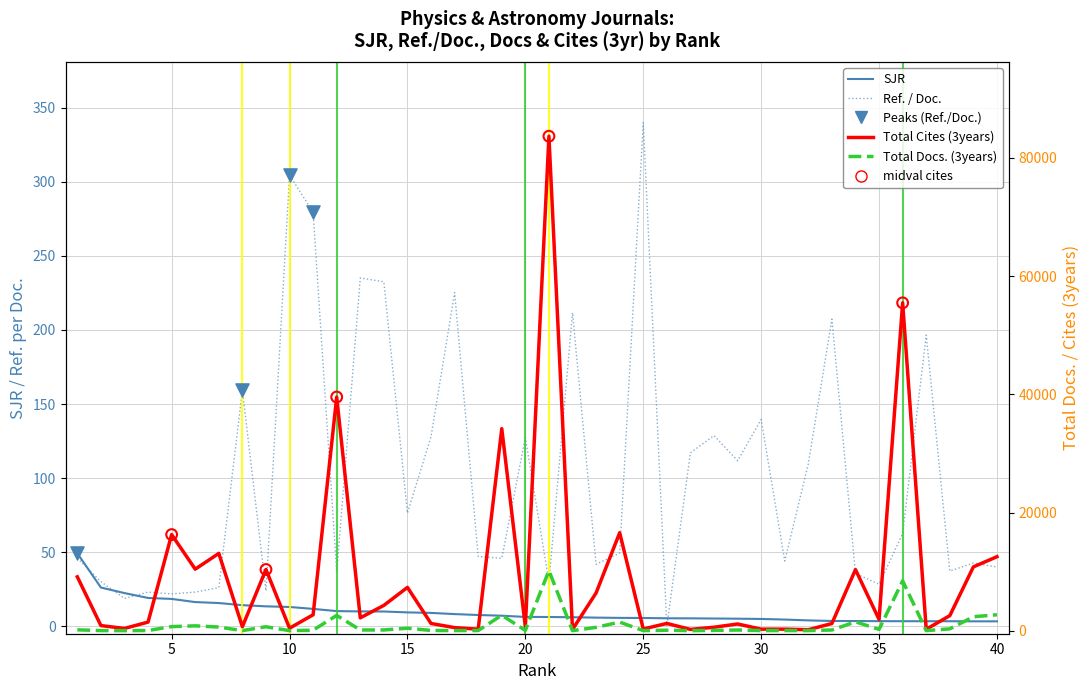

Which series reaches the maximum Y coordinate?

Total Cites (3years)